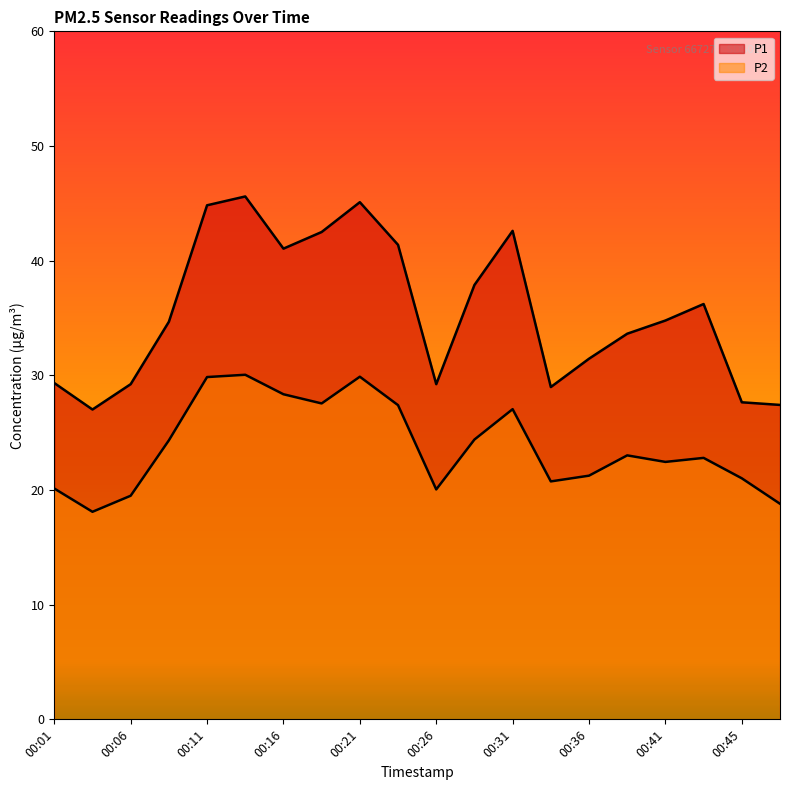

Which label corresponds to the largest value in the chart?

00:13